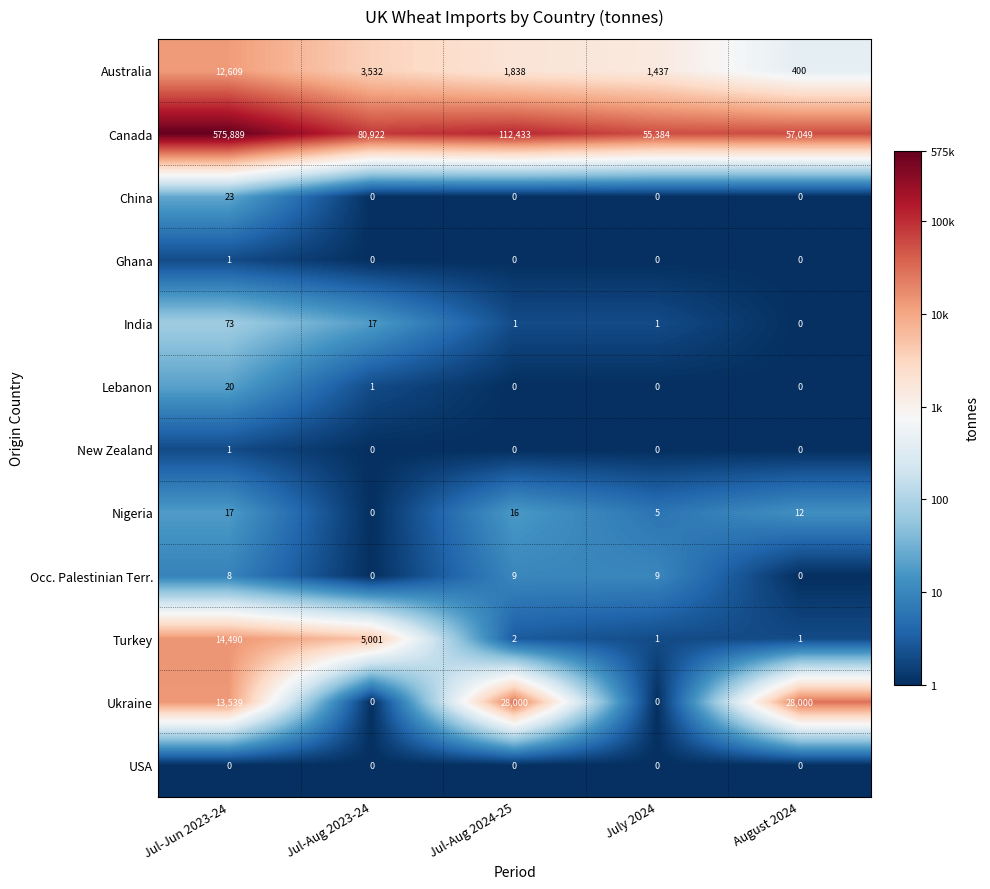

What is the lowest value of the Canada series?

55384